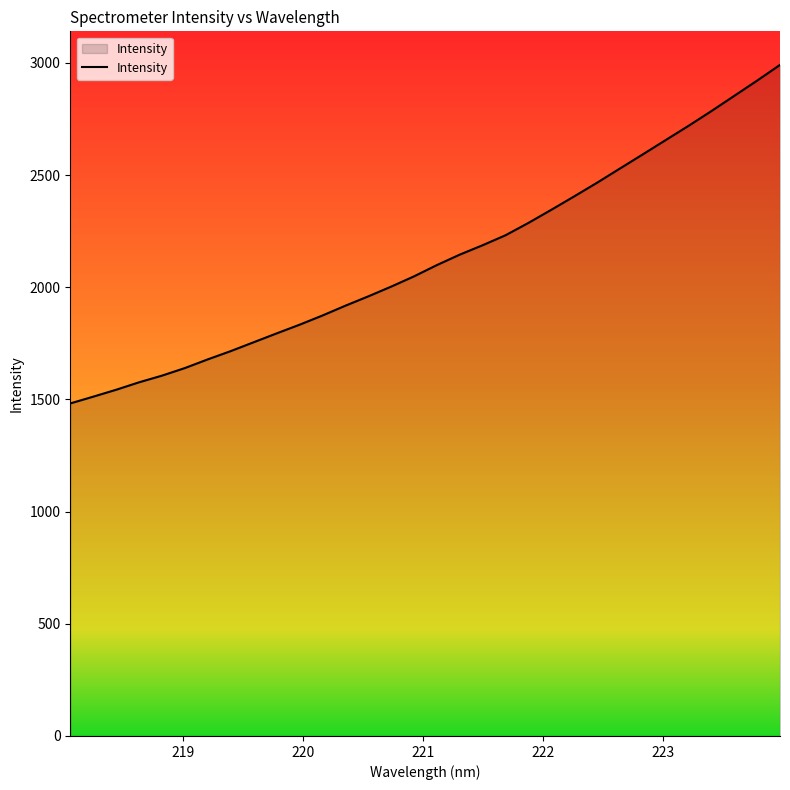

What is the difference between the maximum and minimum values?

1508.9